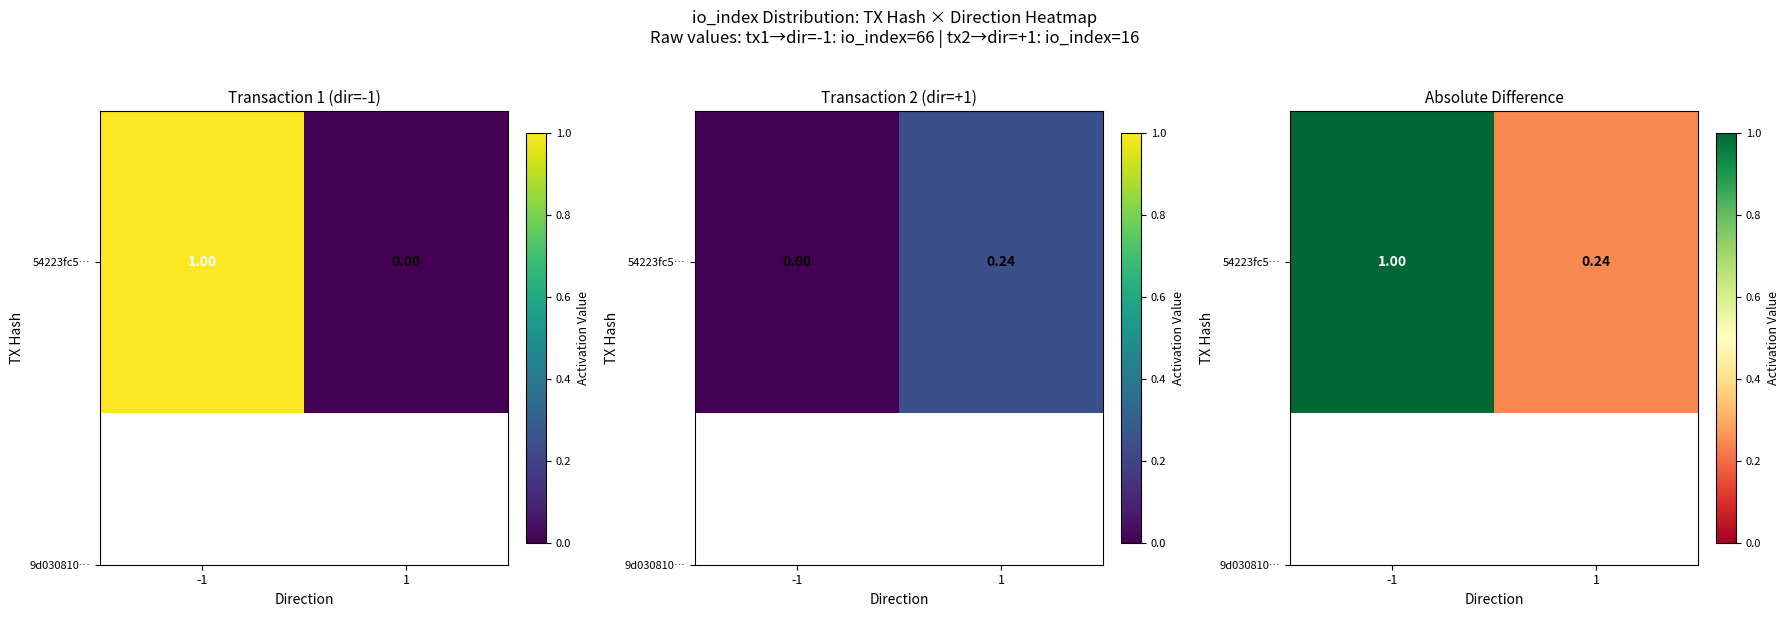

List the labels in order of value, smallest first.

1, -1